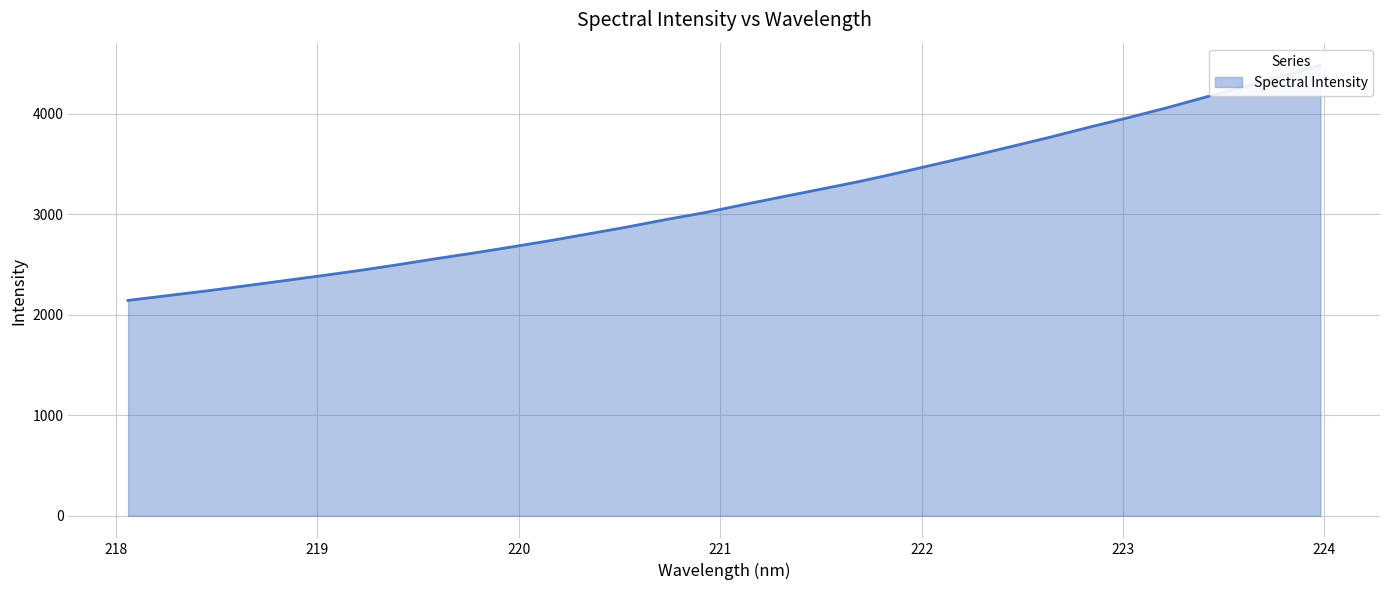

What is the value of the 24th point from the left?

3678.1